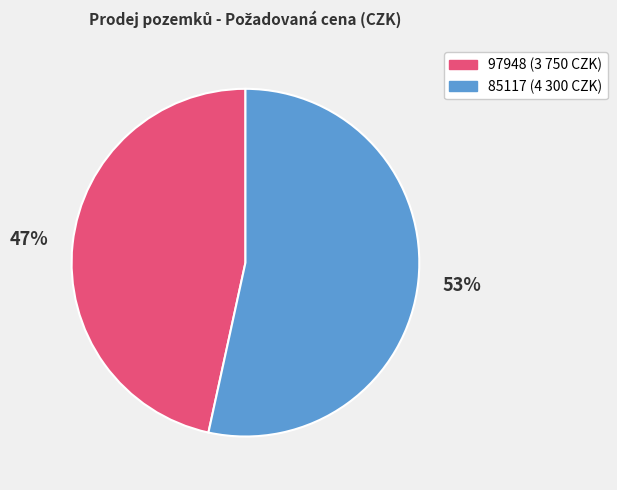

Does 97948 account for over 50% of the chart?

No